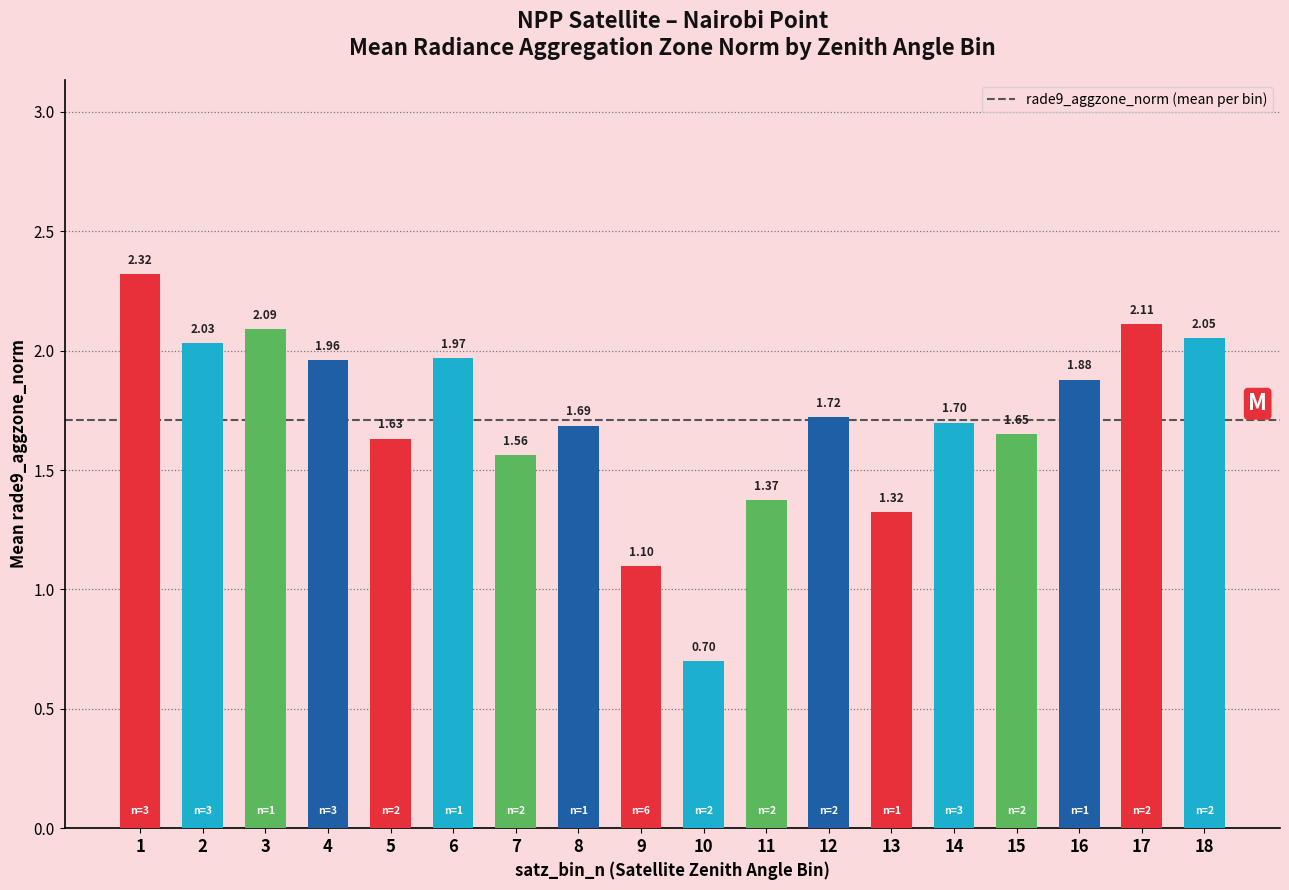

What is the sum of the values at 16 and 6?

3.8